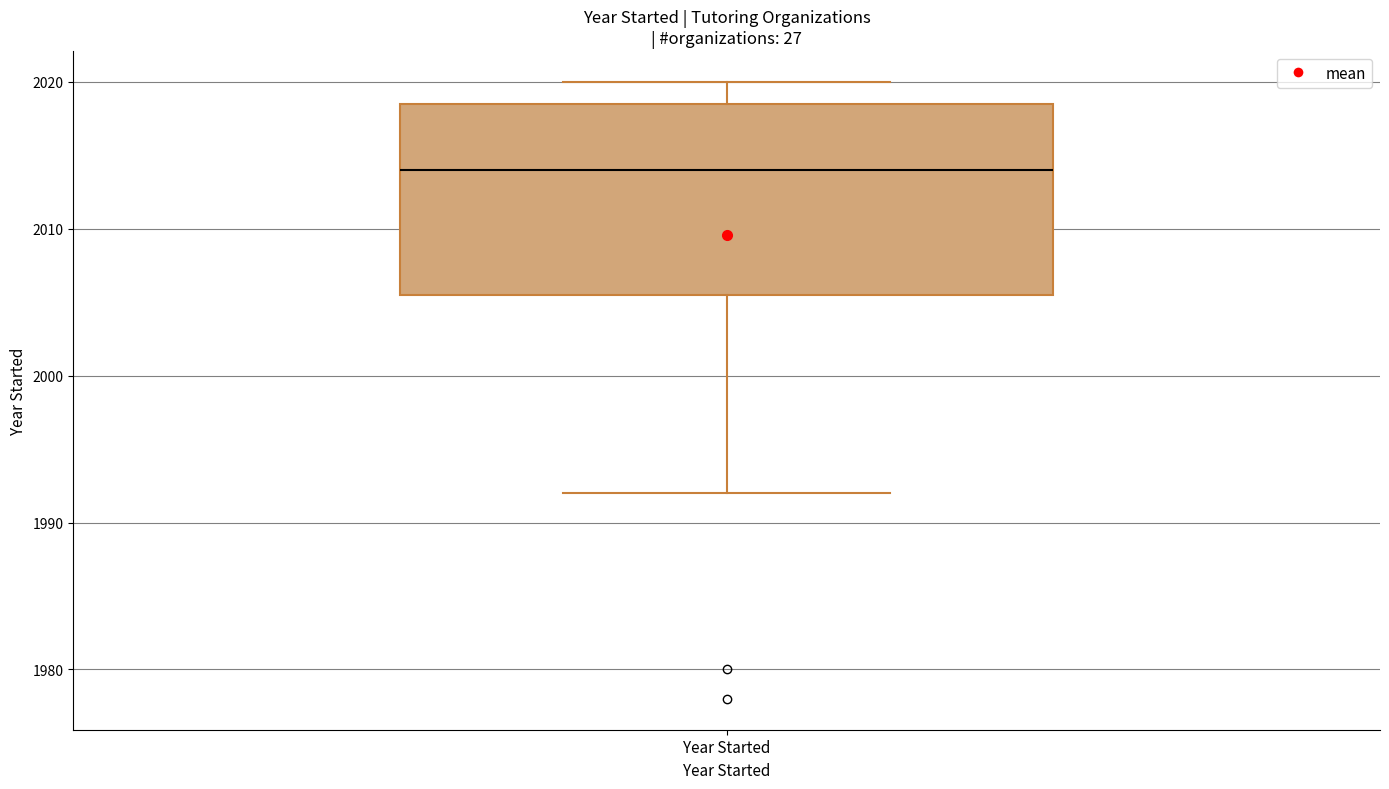

Read this box plot against the y-axis: the position of the median line, the range covered by the box, and the ends of both whiskers. The values are not printed on the chart, so give them approximately, as read against the axis.

median 2014, box 2006 to 2019, whiskers 1992 to 2020